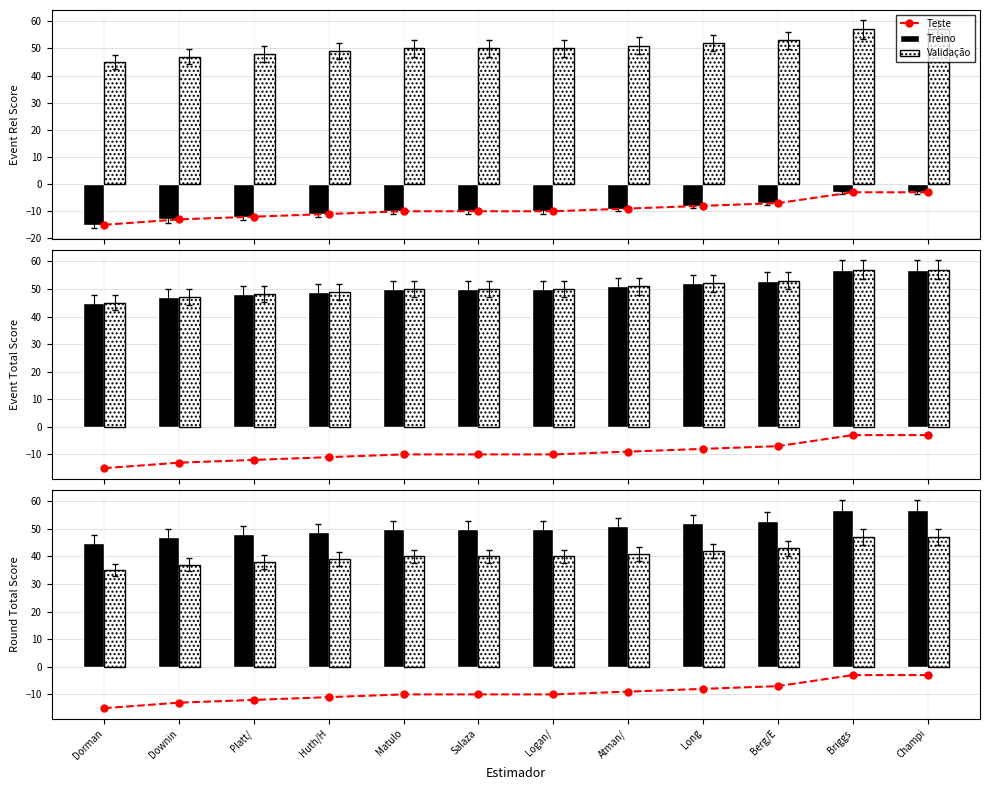

Which label corresponds to the largest value in the chart?

Briggs